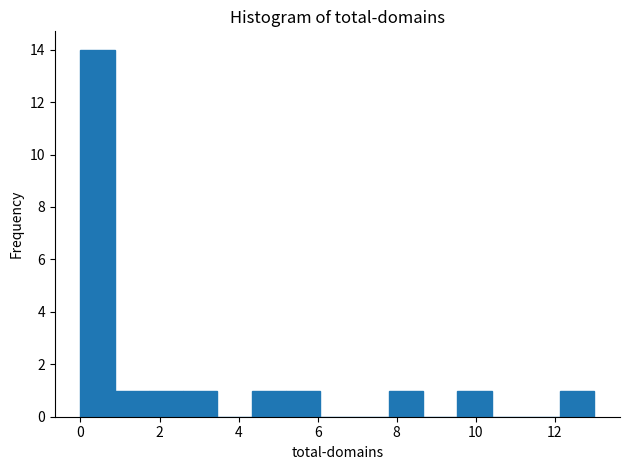

Reading left to right, list every bar in this chart as the range it spans on the x-axis followed by its height. Neither the bar edges nor the heights are printed on the chart, so give them approximately, as read against the axes.

0.0 to 0.8: 14
0.8 to 1.8: 1
1.8 to 2.6: 1
2.6 to 3.4: 1
3.4 to 4.4: 0
4.4 to 5.2: 1
5.2 to 6.0: 1
6.0 to 7.0: 0
7.0 to 7.8: 0
7.8 to 8.6: 1
8.6 to 9.6: 0
9.6 to 10.4: 1
10.4 to 11.2: 0
11.2 to 12.2: 0
12.2 to 13.0: 1